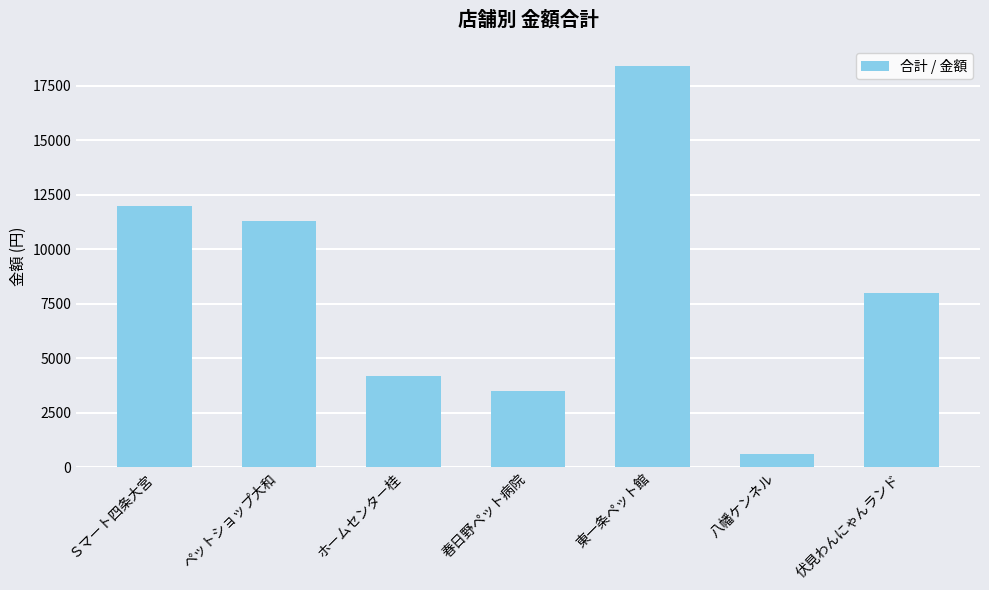

What is the sum of the values at ペットショップ大和 and 八幡ケンネル?

11900